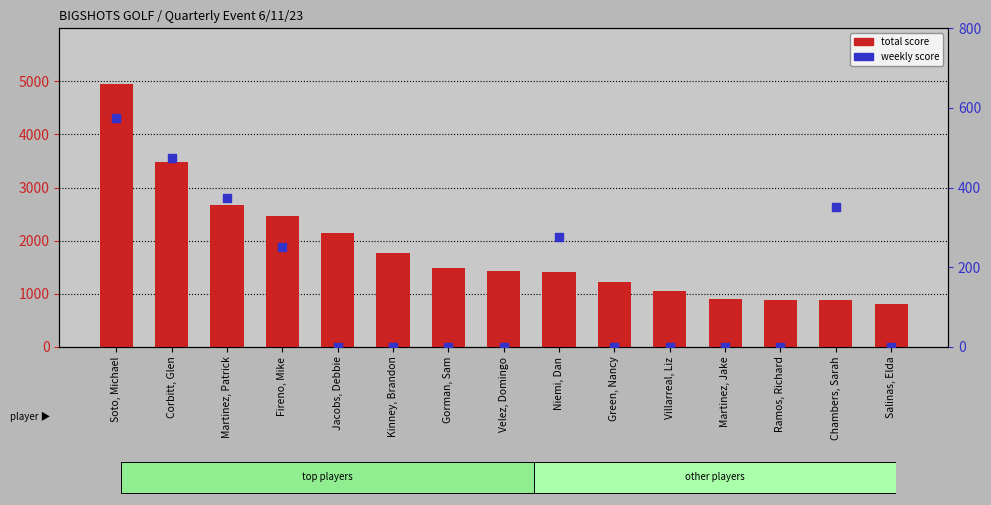

What is the total value across all series at Jacobs, Debbie?

2150